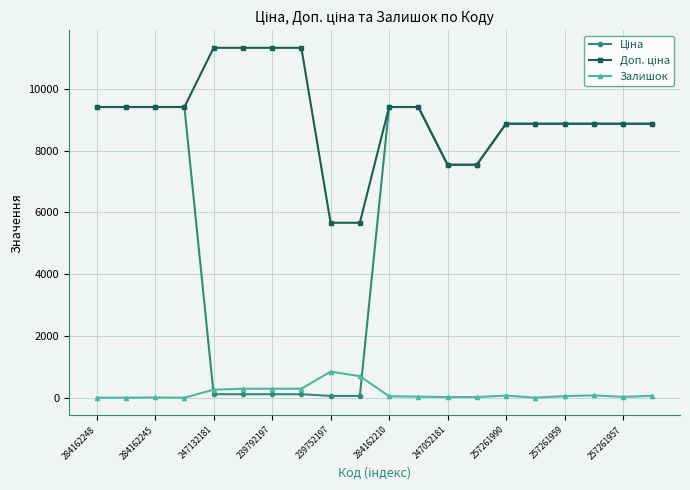

Count the number of categories in the chart.

20